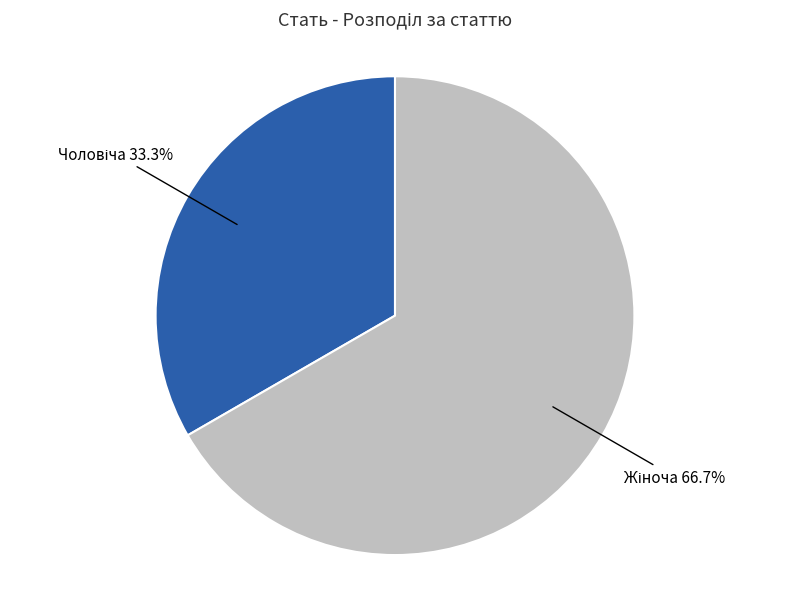

Does any single category account for the majority?

Yes